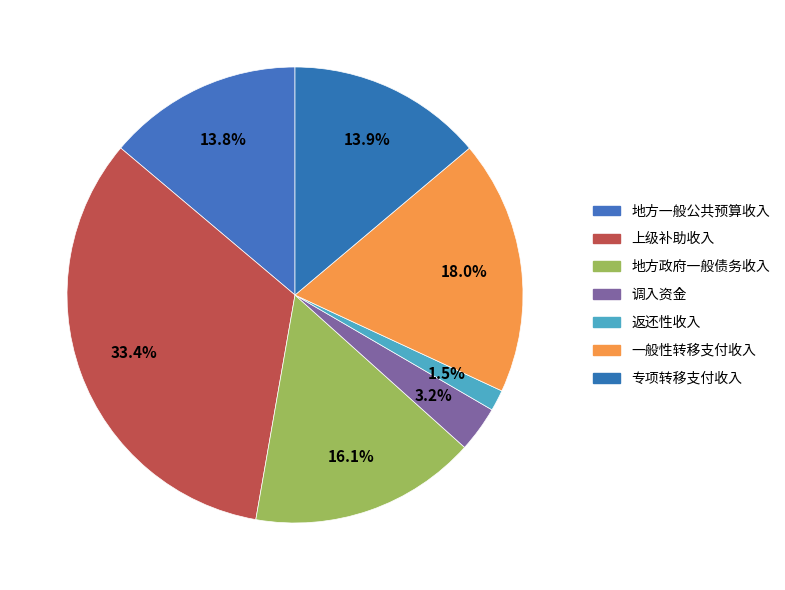

Count the number of slices in the pie.

7